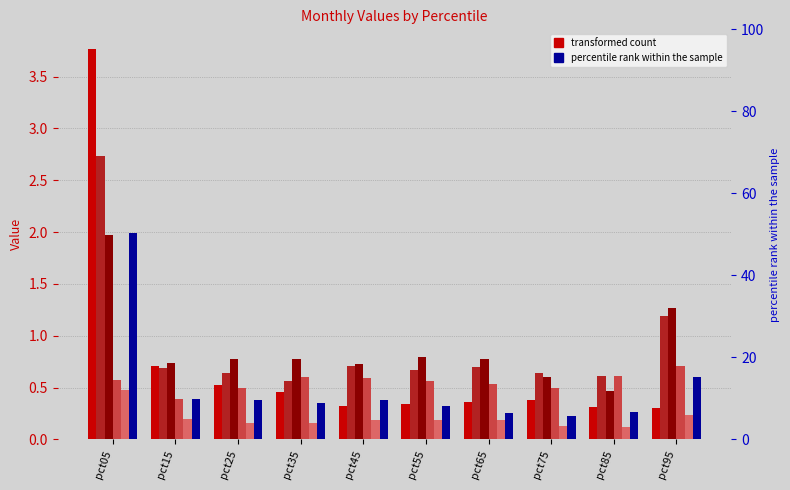

The value of Jun at pct25 is 0.7. True or false?

False